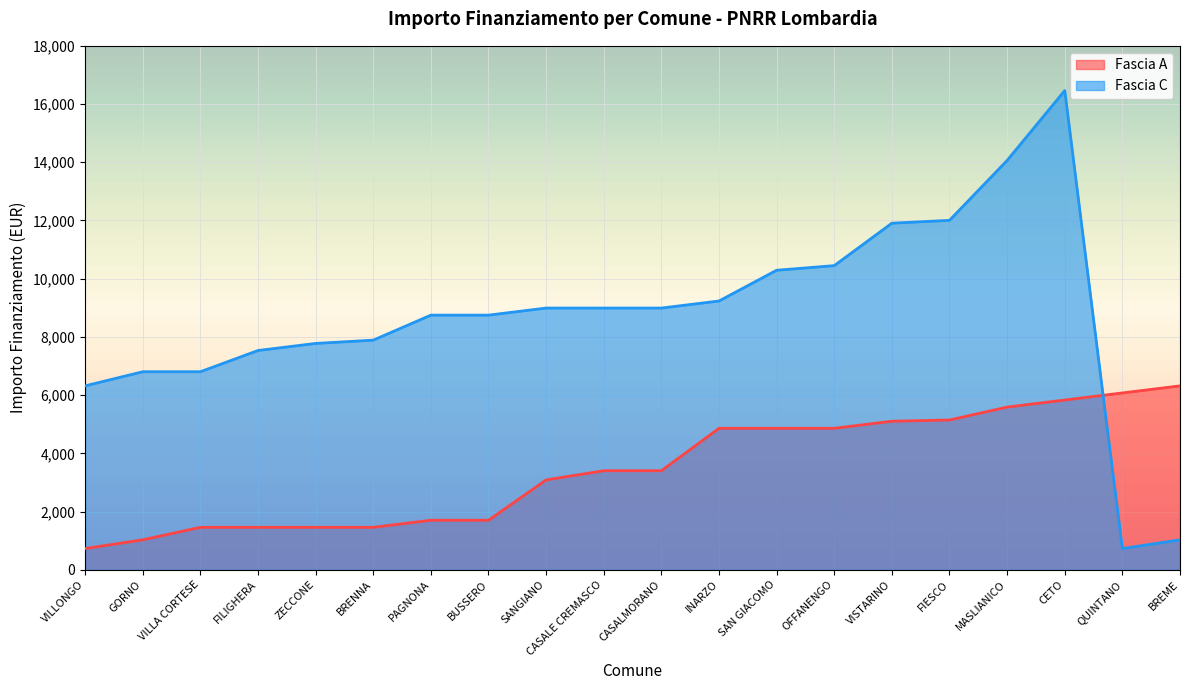

Reading right to left, what are all the values shown in this chart?

Fascia A: 6318	6075	5831	5589	5145	5103	4860	4860	4860	3402	3402	3087	1701	1701	1458	1458	1458	1458	1029	729
Fascia C: 1029	729	16464	14063	12005	11907	10449	10290	9234	8991	8991	8991	8748	8748	7889	7776	7533	6804	6804	6318